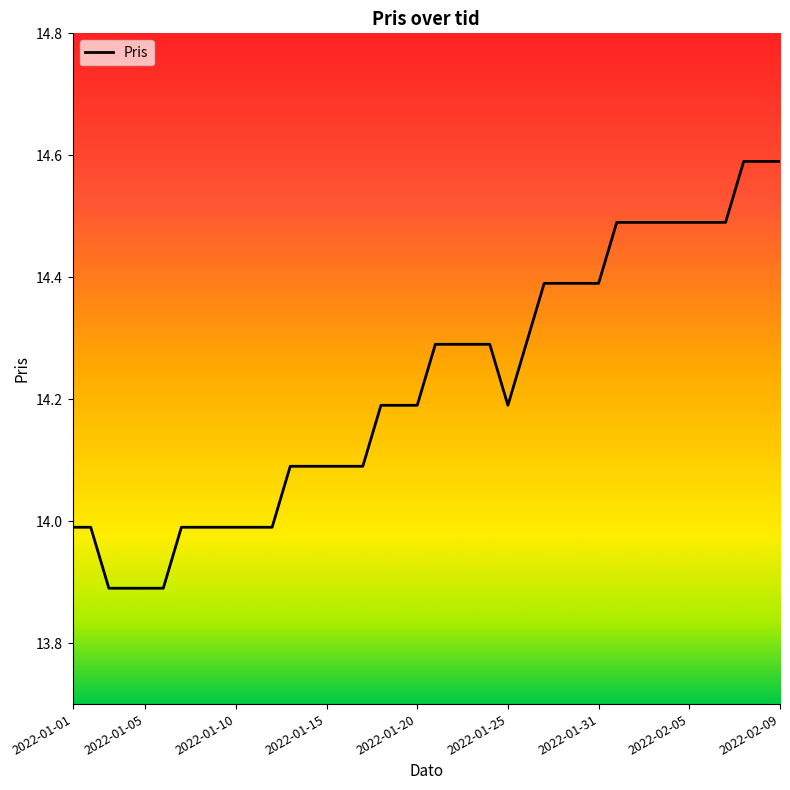

What is the maximum value shown in the chart?

14.6